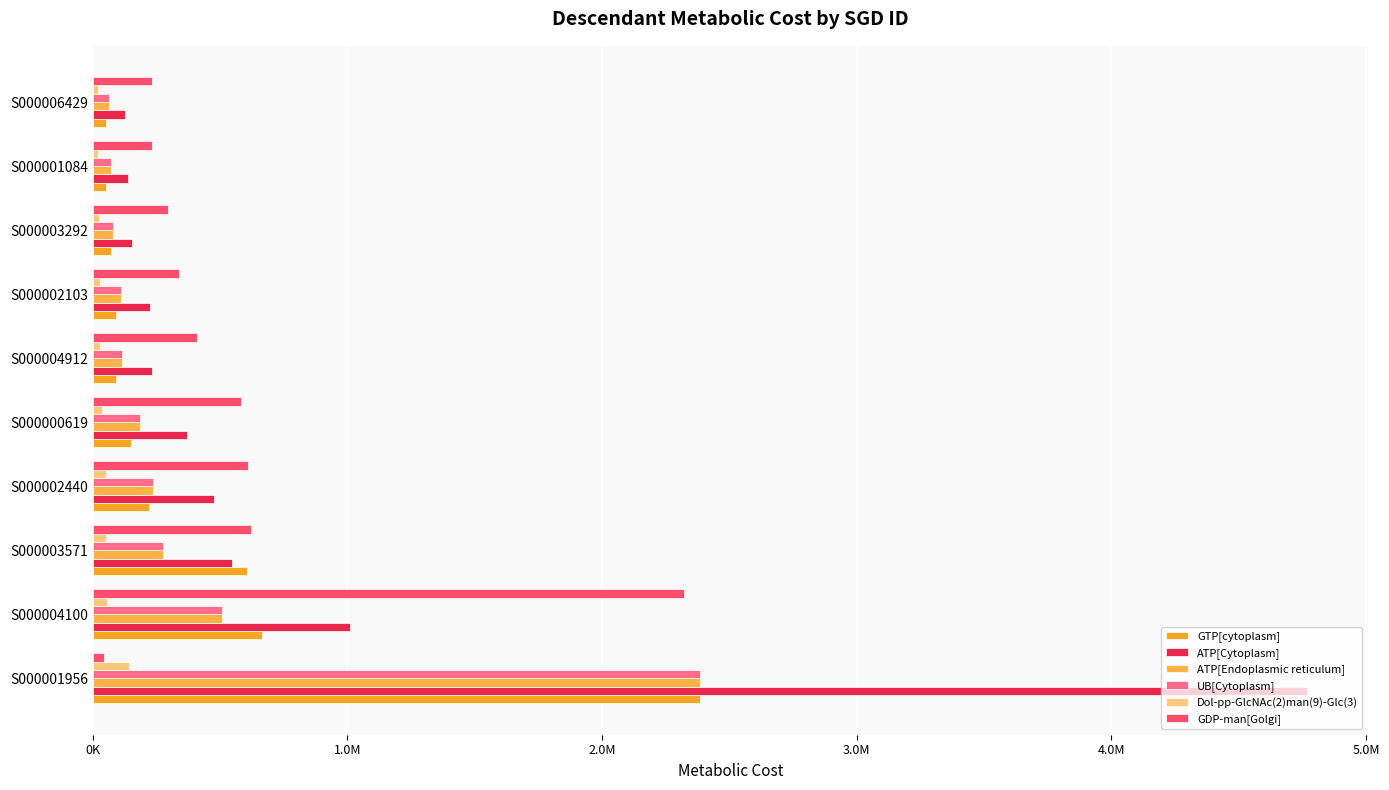

How many groups of bars are there?

10